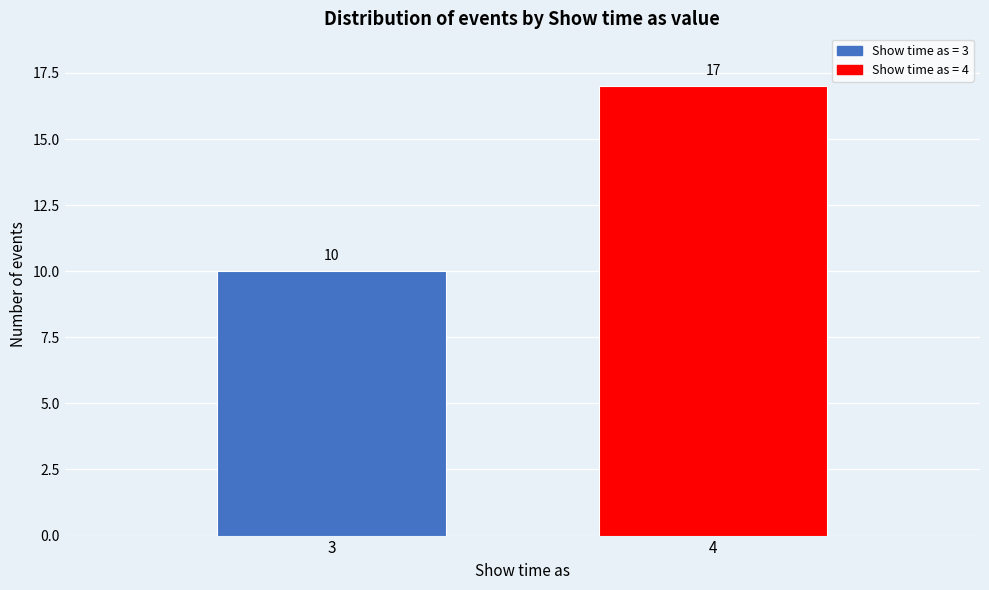

Reading left to right, list all the values displayed in this chart.

3=10	4=17